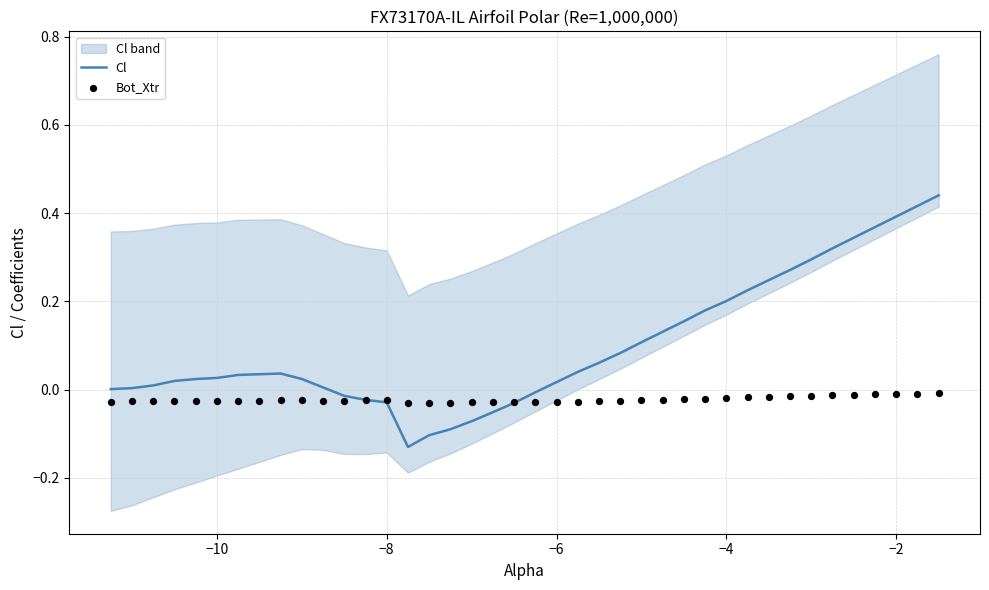

Which series has the widest spread of Y values?

Cl